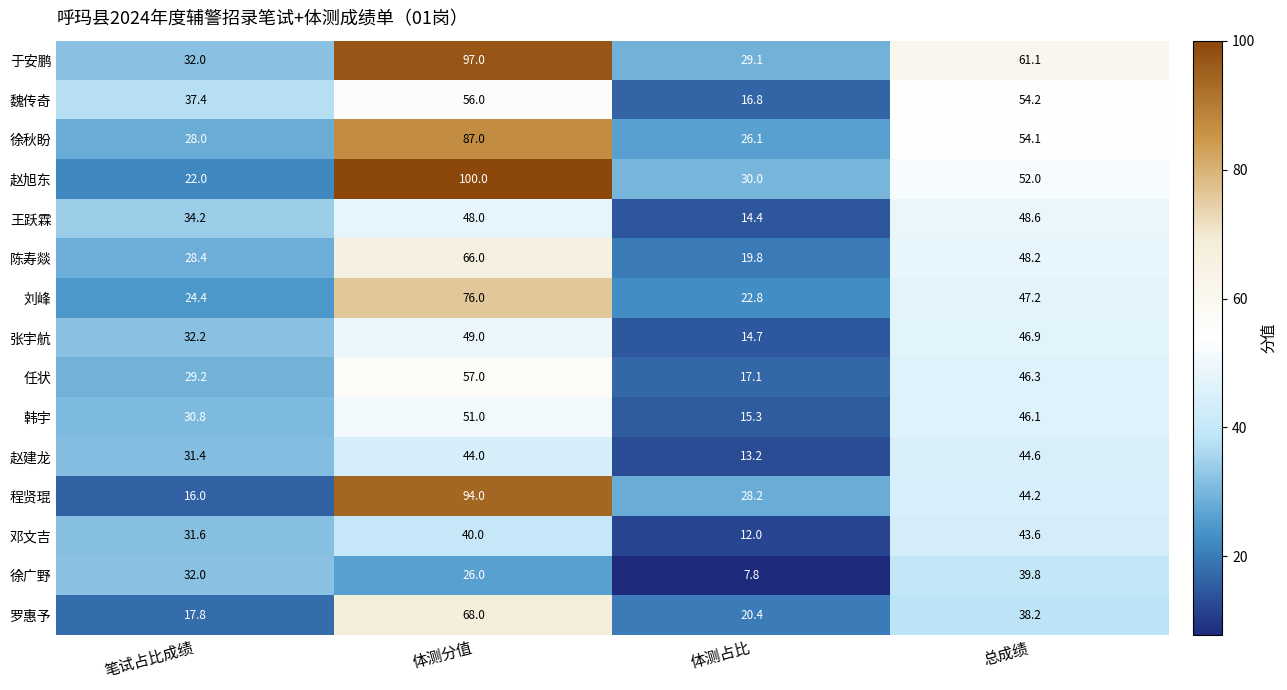

List the series in order of their peak value, lowest first.

徐广野, 邓文吉, 赵建龙, 王跃霖, 张宇航, 韩宇, 魏传奇, 任状, 陈寿燚, 罗惠予, 刘峰, 徐秋盼, 程贤琨, 于安鹏, 赵旭东